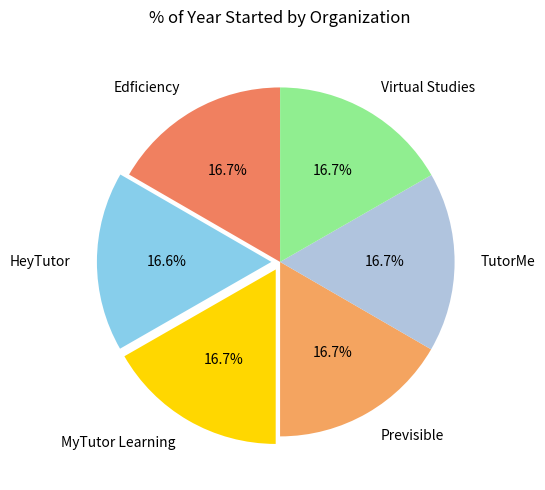

The Previsible slice represents 17% of the pie. True or false?

True